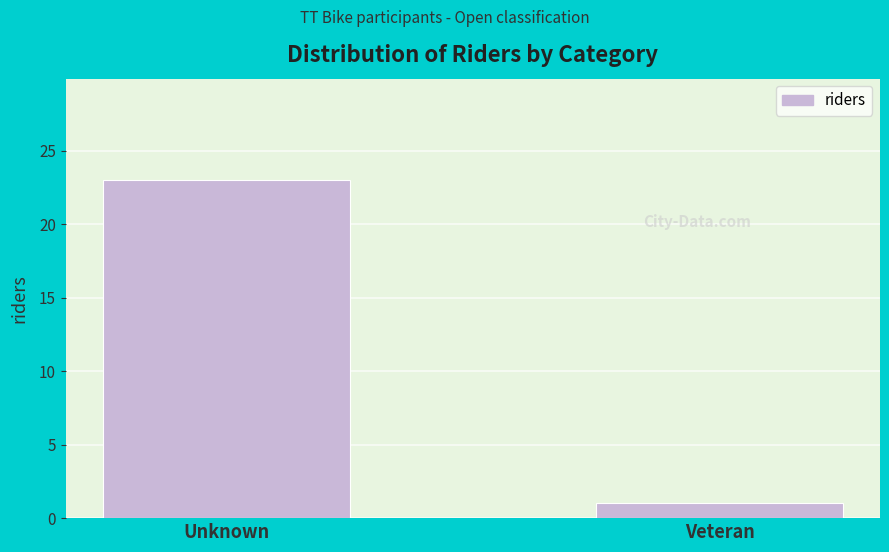

Reading left to right, transcribe all the data shown in this chart.

23	1